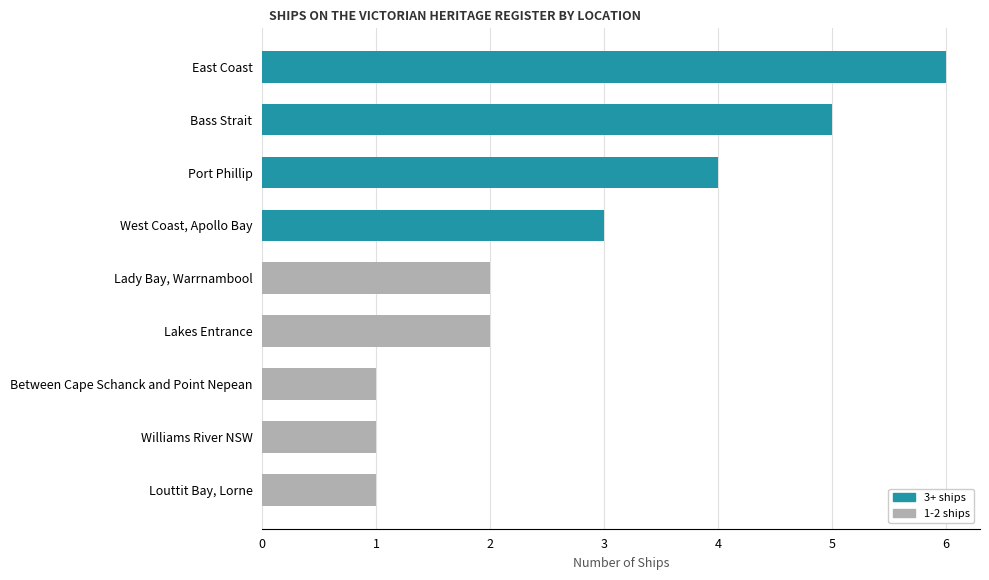

Read the value at West Coast, Apollo Bay.

3